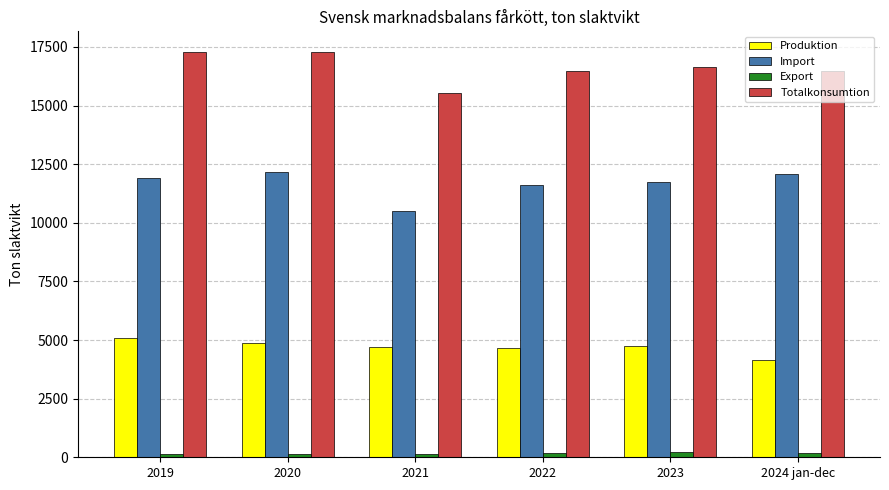

What is the greatest value displayed?

17301.0